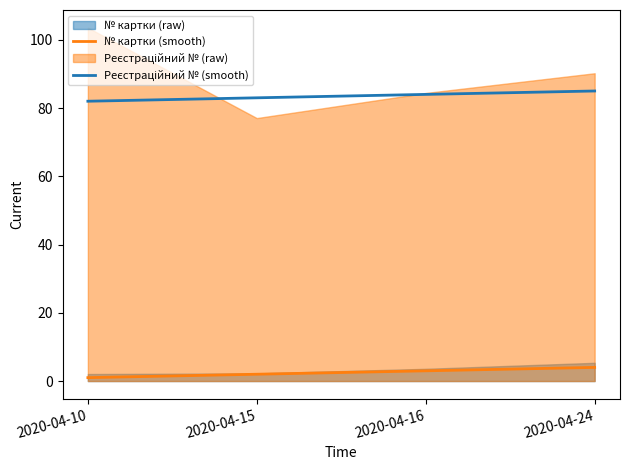

What is the difference between the Рeєстраційний № (smooth) values at 2020-04-24 and 2020-04-10?

3